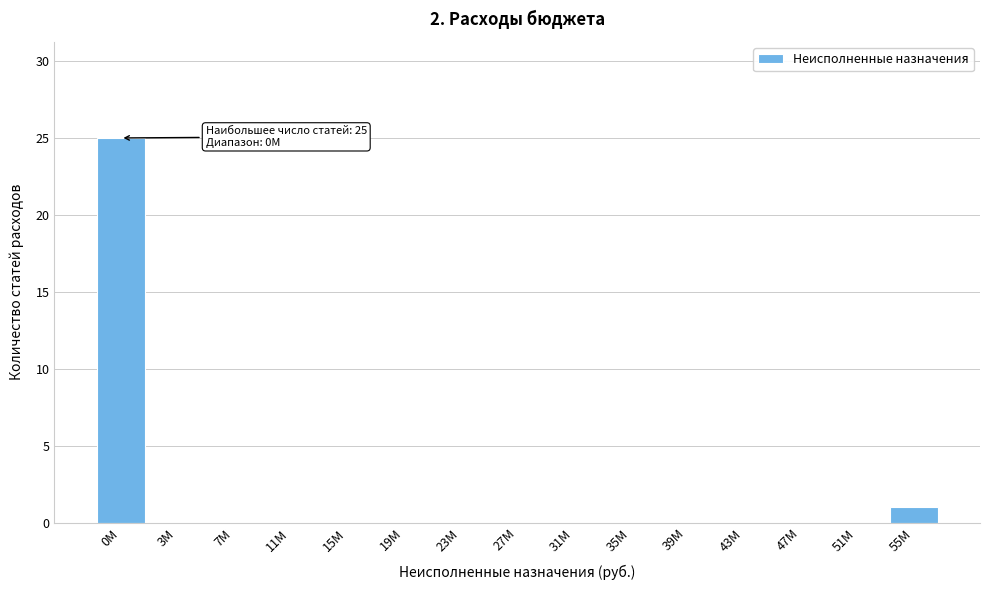

Reading right to left, extract all data points from this chart.

55M=1	51M=0	47M=0	43M=0	39M=0	35M=0	31M=0	27M=0	23M=0	19M=0	15M=0	11M=0	7M=0	3M=0	0M=25